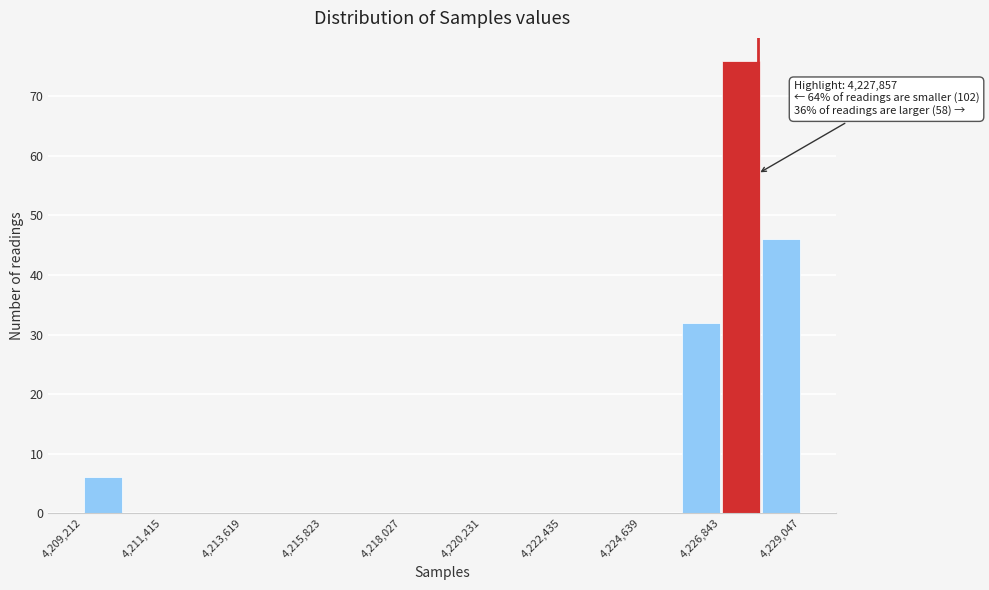

Around what value on the x-axis is the tallest bar? Give the approximate position of its centre, as read against the axis.

4227500